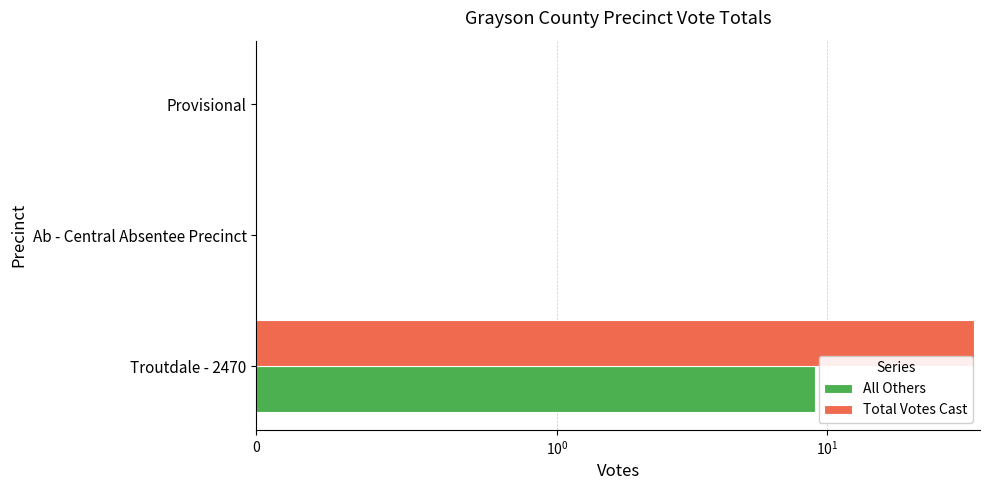

What position from the right is Ab - Central Absentee Precinct?

2